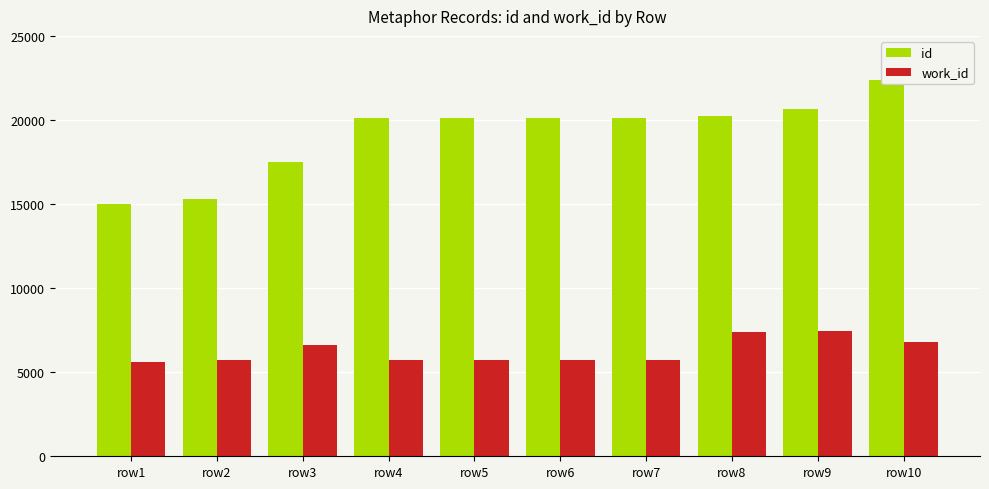

What is the value of the id bar at the 8th from the left?

20207